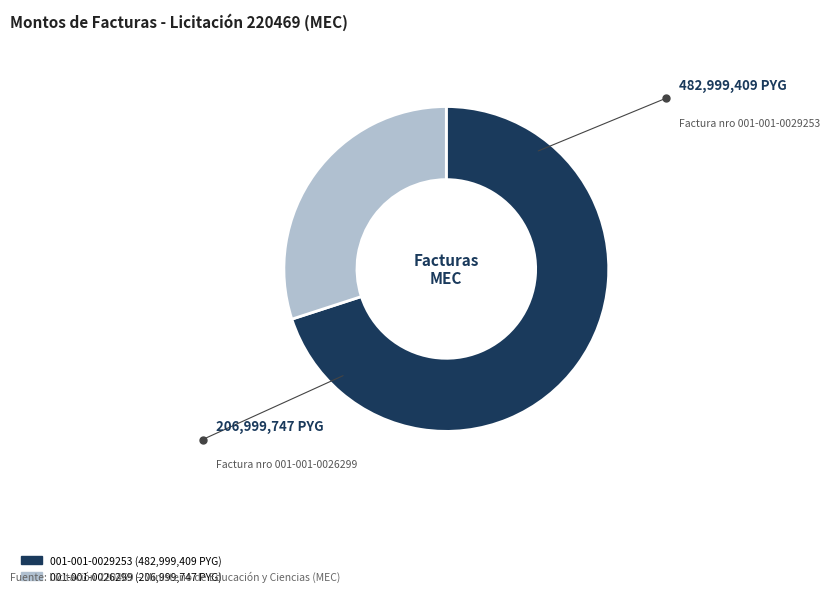

Count the number of slices in the pie.

2